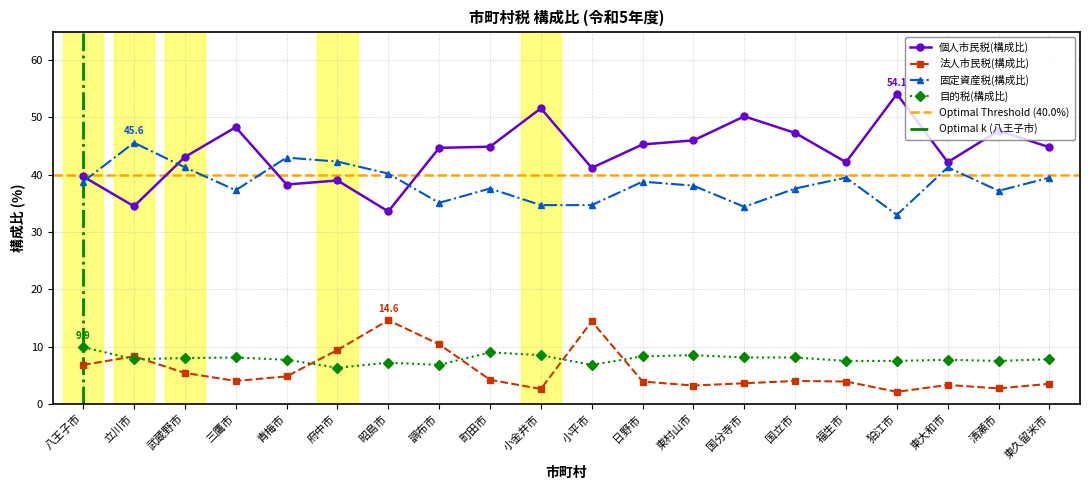

True or false: 法人市民税(構成比) has more than 1 interior local peaks.

True